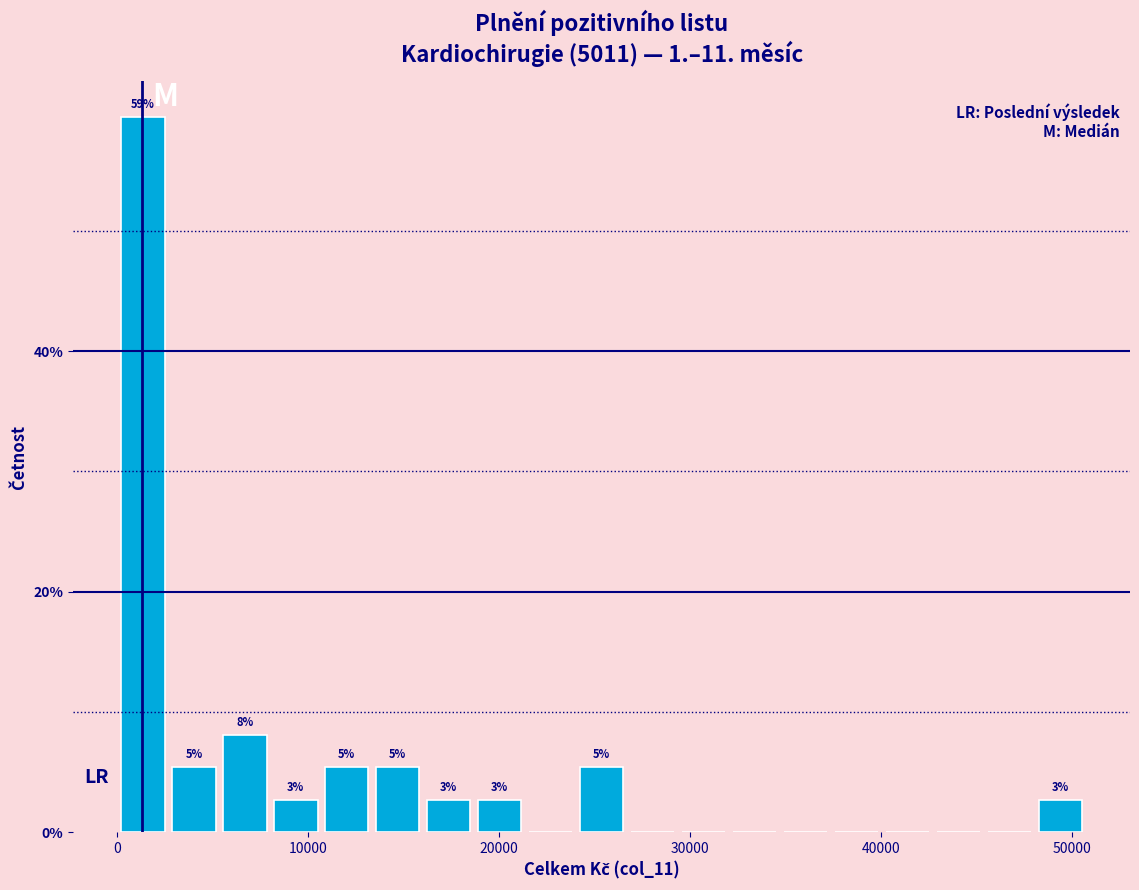

Read against the x-axis, roughly where is the centre of the tallest bar?

1000